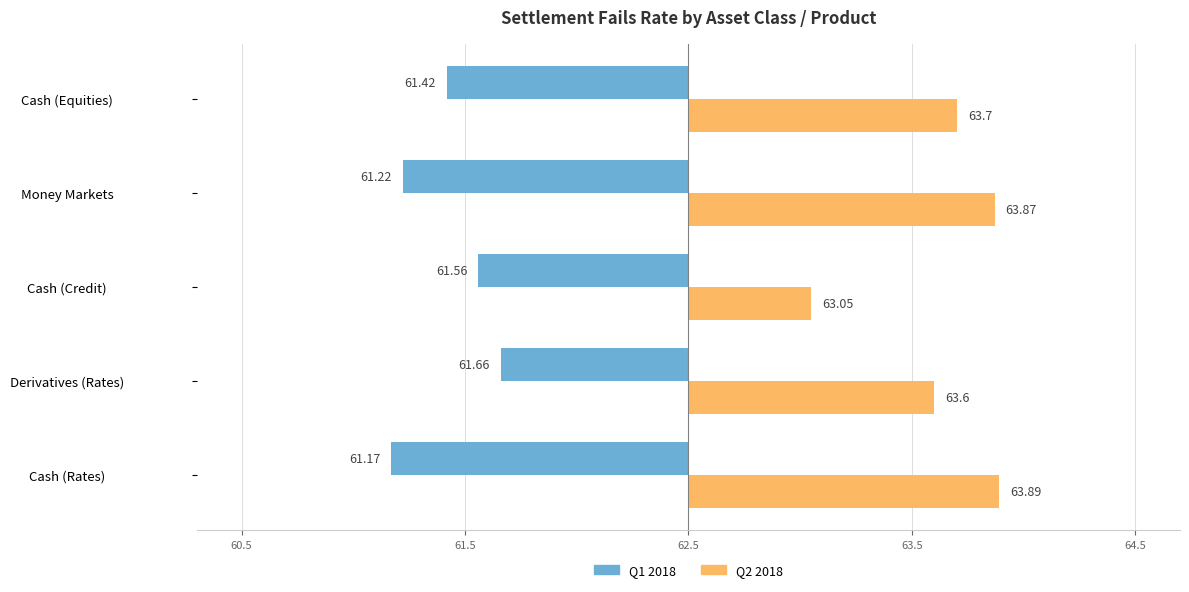

At Cash (Equities), list the series in order from smallest to largest.

Q1 2018, Q2 2018